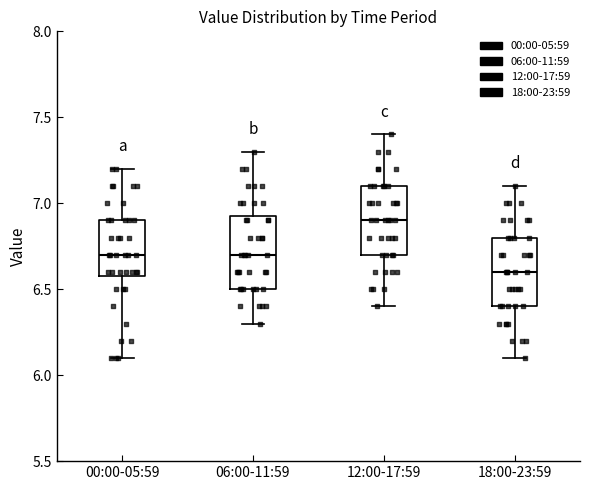

Reading left to right, read every box against the y-axis: the position of its median line, the range the box covers, and the ends of its whiskers. The values are not printed on the chart, so give them approximately, as read against the axis.

00:00-05:59: median 6.70, box 6.60 to 6.90, whiskers 6.10 to 7.20
06:00-11:59: median 6.70, box 6.50 to 6.95, whiskers 6.30 to 7.30
12:00-17:59: median 6.90, box 6.70 to 7.10, whiskers 6.40 to 7.40
18:00-23:59: median 6.60, box 6.40 to 6.80, whiskers 6.10 to 7.10